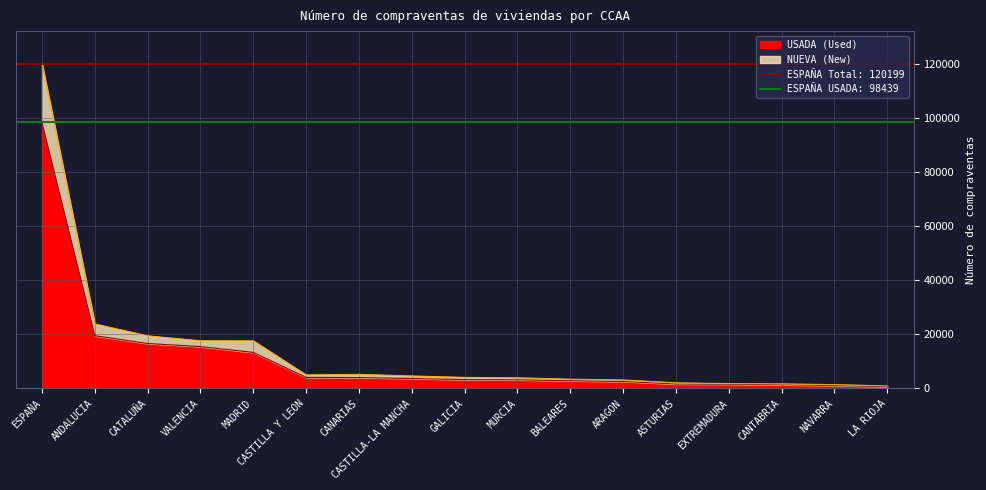

Is the value of NUEVA at NAVARRA greater than the value of USADA at VALENCIA?

No